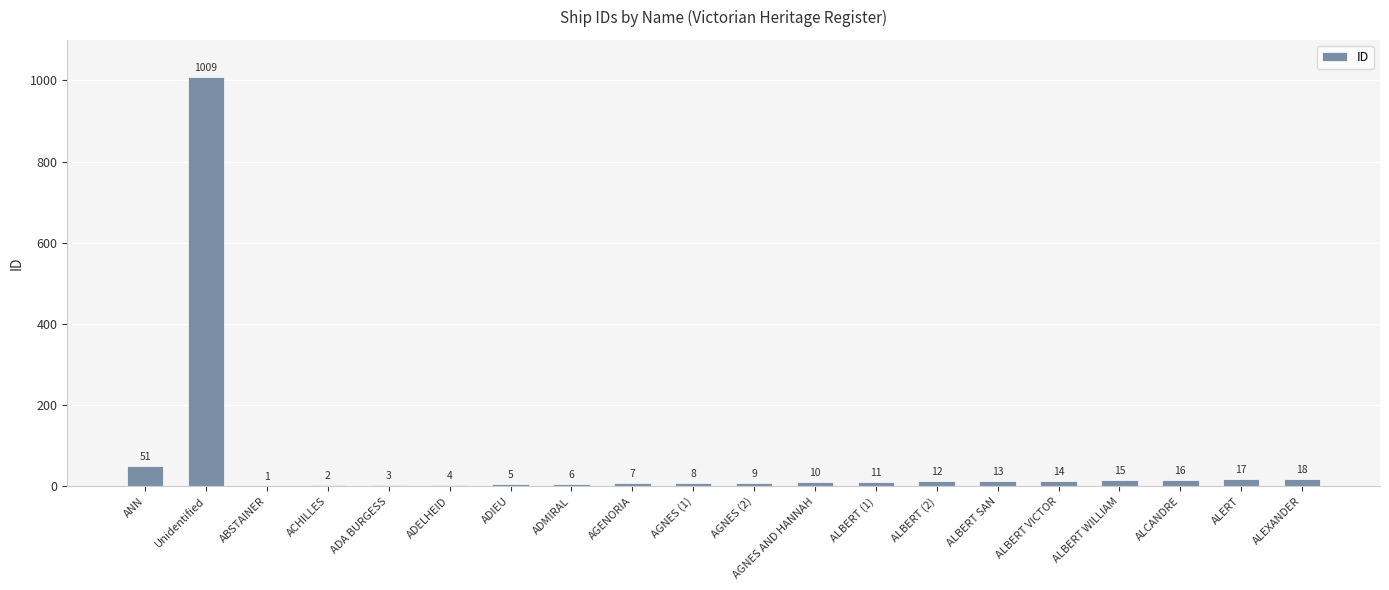

At which label is the value closest to 505?

ANN